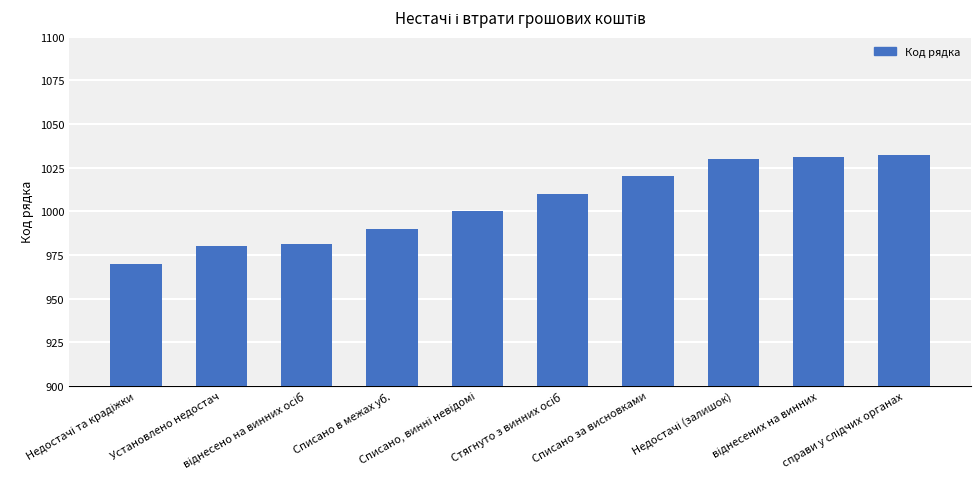

What is the value of the 10th bar from the left?

1032